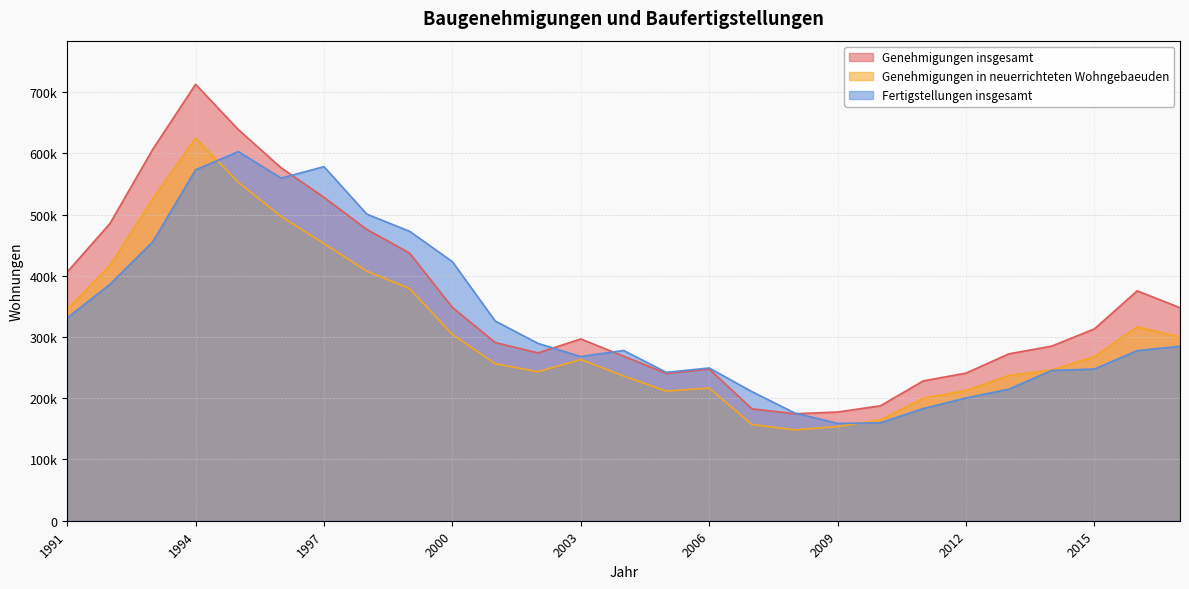

Which category has the highest value across all series?

1994